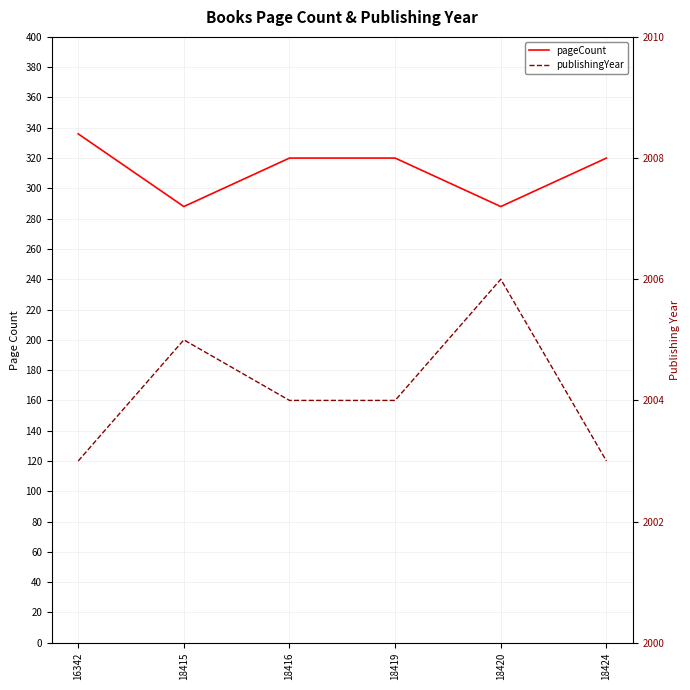

Reading right to left, transcribe all the data shown in this chart.

pageCount: 320	288	320	320	288	336
publishingYear: 2003	2006	2004	2004	2005	2003